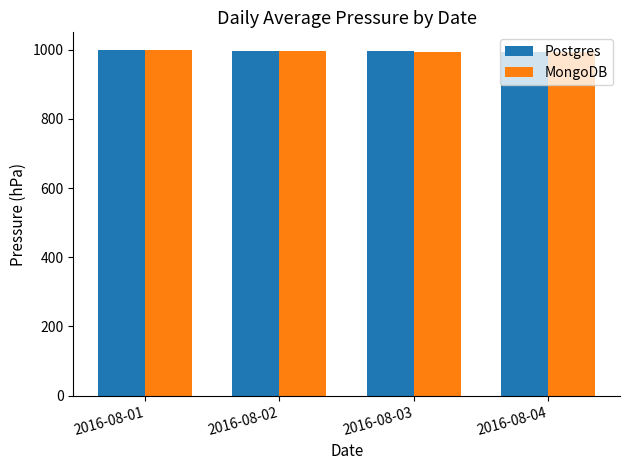

What is the sum of all MongoDB values?

3981